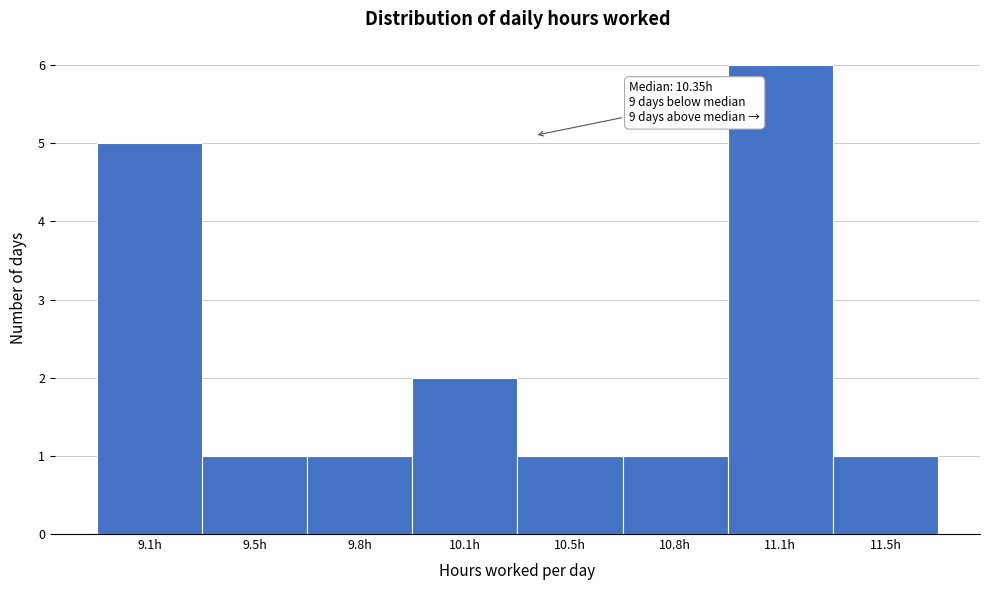

Reading left to right, transcribe all the data shown in this chart.

9.1h=5	9.5h=1	9.8h=1	10.1h=2	10.5h=1	10.8h=1	11.1h=6	11.5h=1